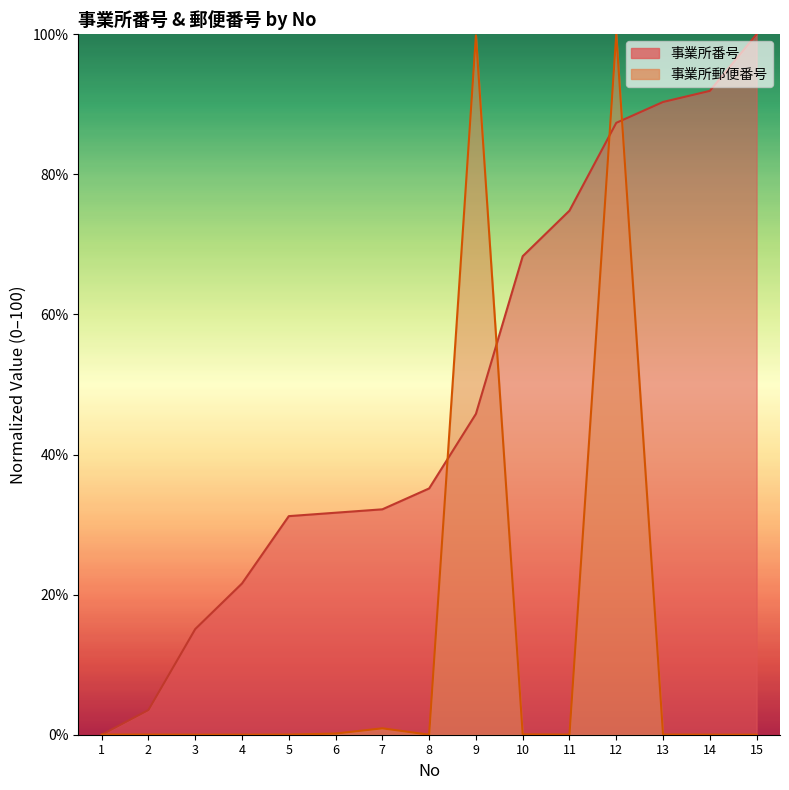

Reading left to right, what are all the values shown in this chart?

事業所番号: 0.0	3.5	15.1	21.6	31.2	31.7	32.2	35.2	45.8	68.3	74.8	87.3	90.3	91.9	100.0
事業所郵便番号: 0.0	0.0	0.0	0.0	0.0	0.2	0.9	0.0	99.8	0.0	0.0	100.0	0.0	0.0	0.0